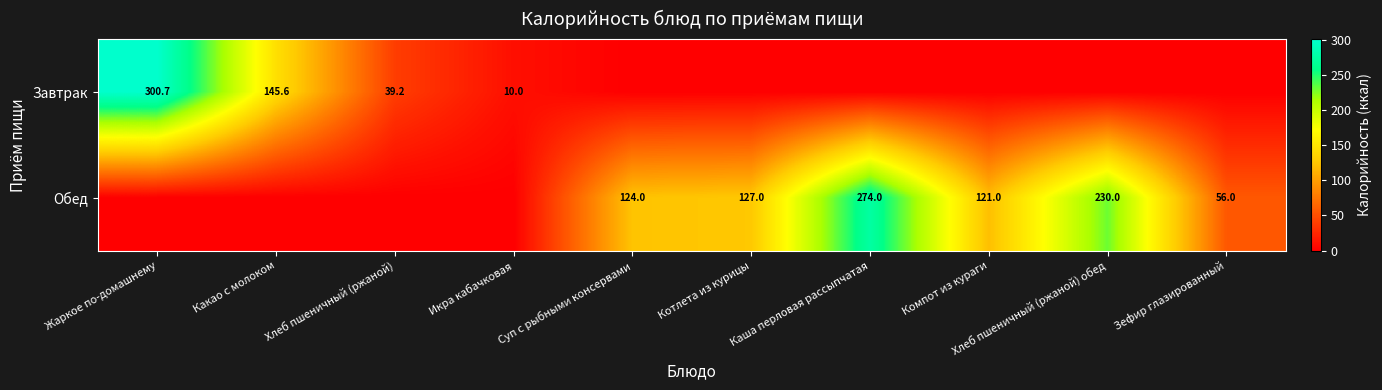

What is the greatest value displayed?

300.7